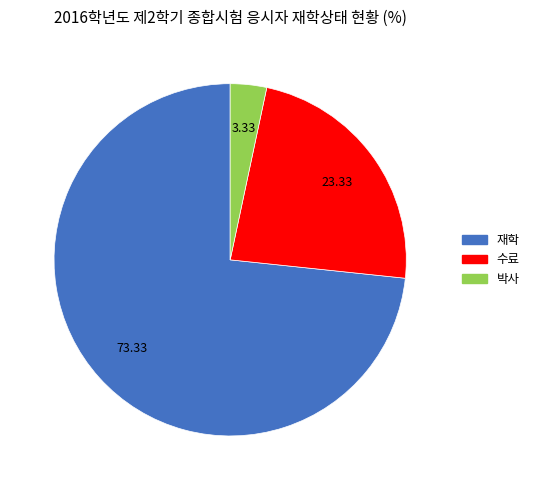

Do 박사 and 재학 together represent more than half of the pie?

Yes